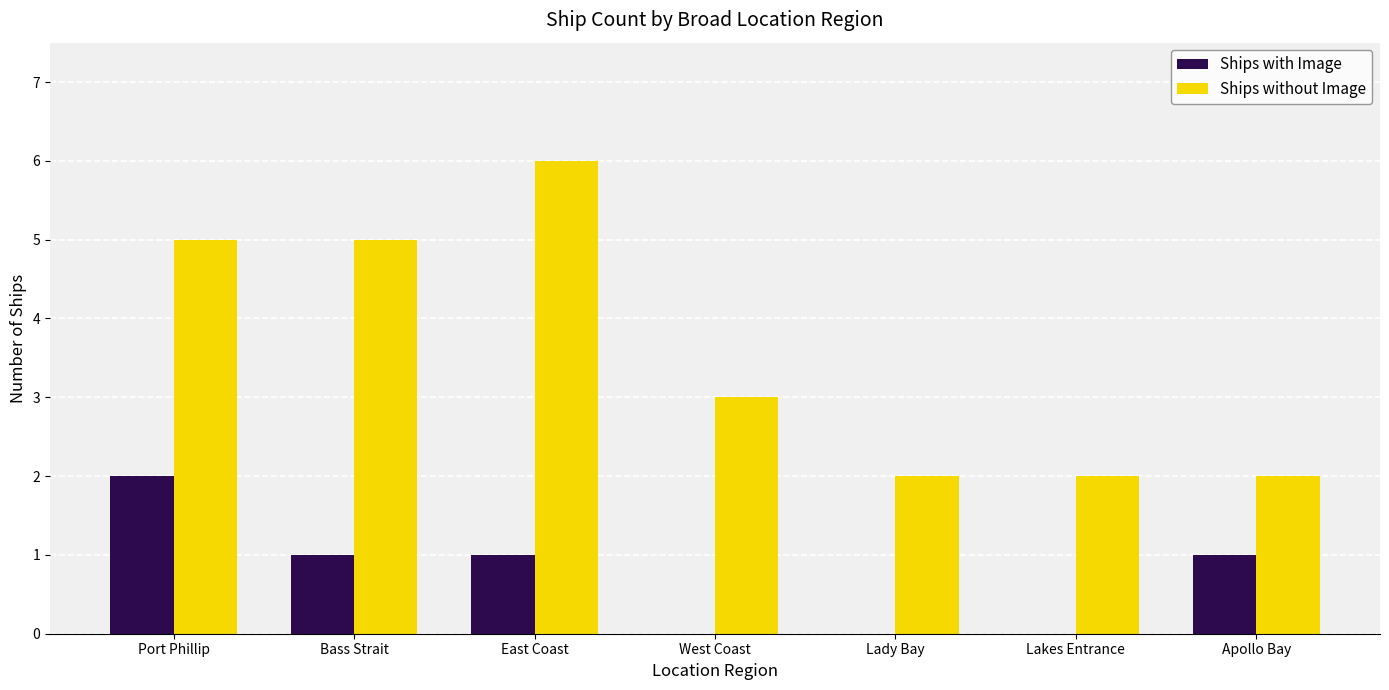

How many distinct data groups are displayed?

2